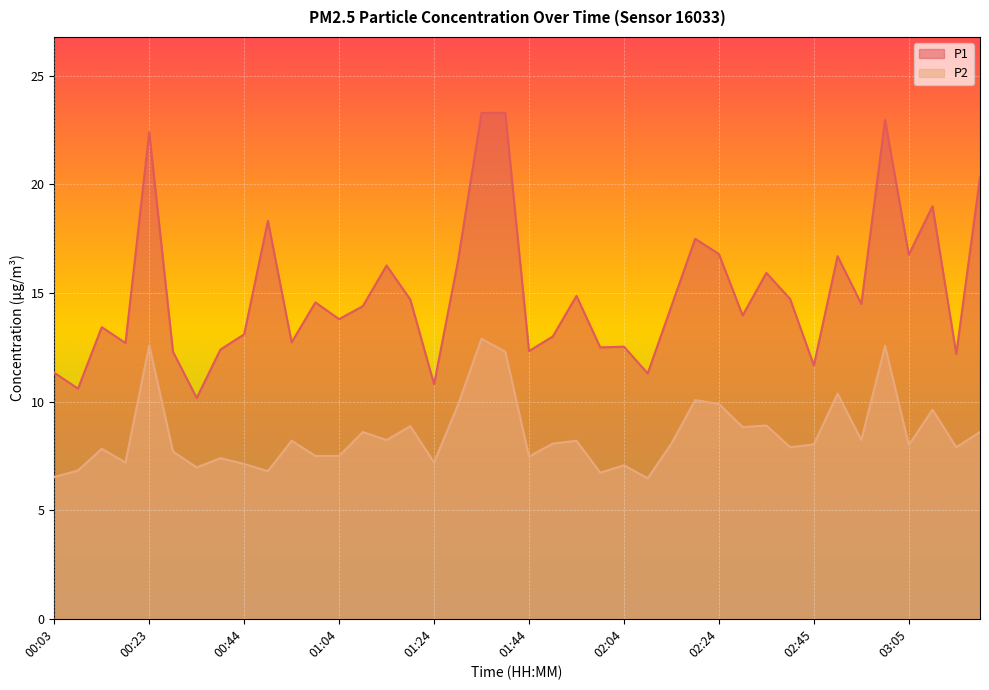

What is the maximum value shown in the chart?

23.3